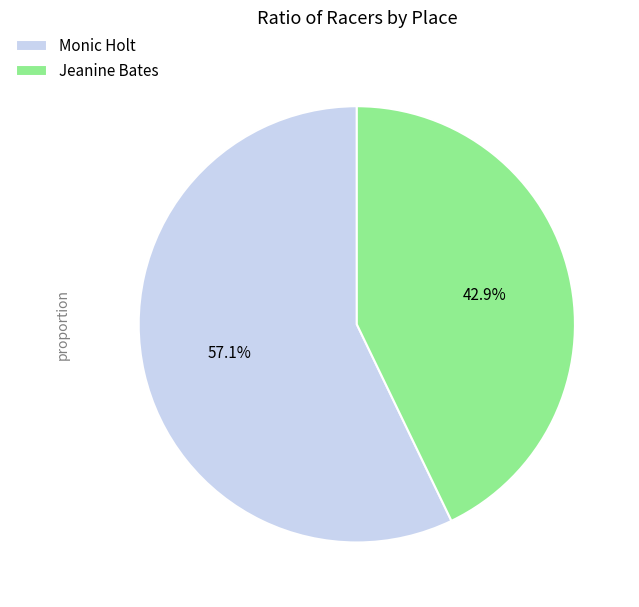

Combined, do Jeanine Bates and Monic Holt account for over 50%?

Yes